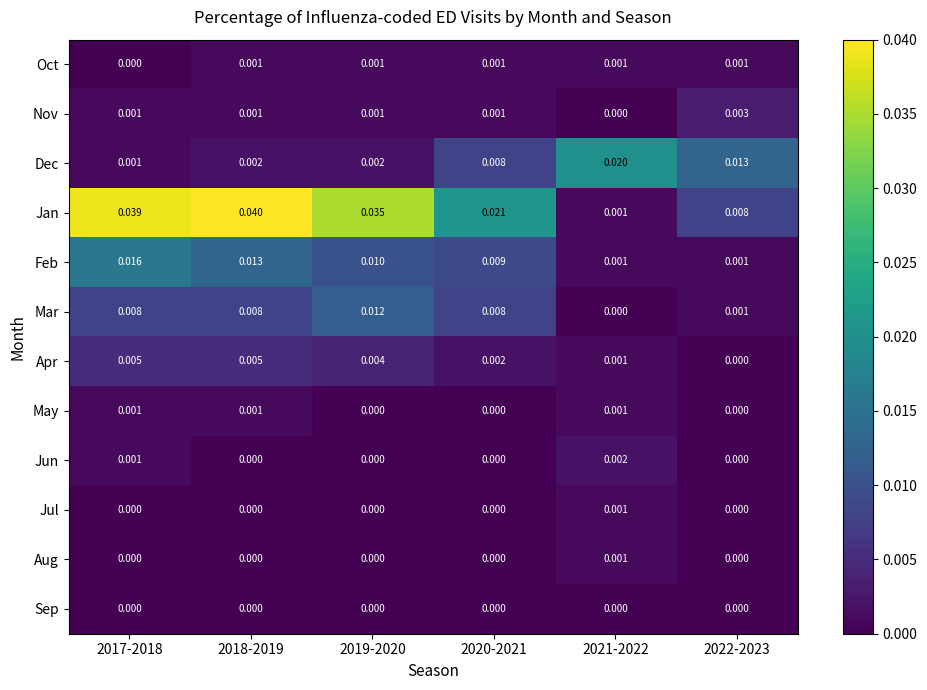

Count the number of categories in the chart.

6